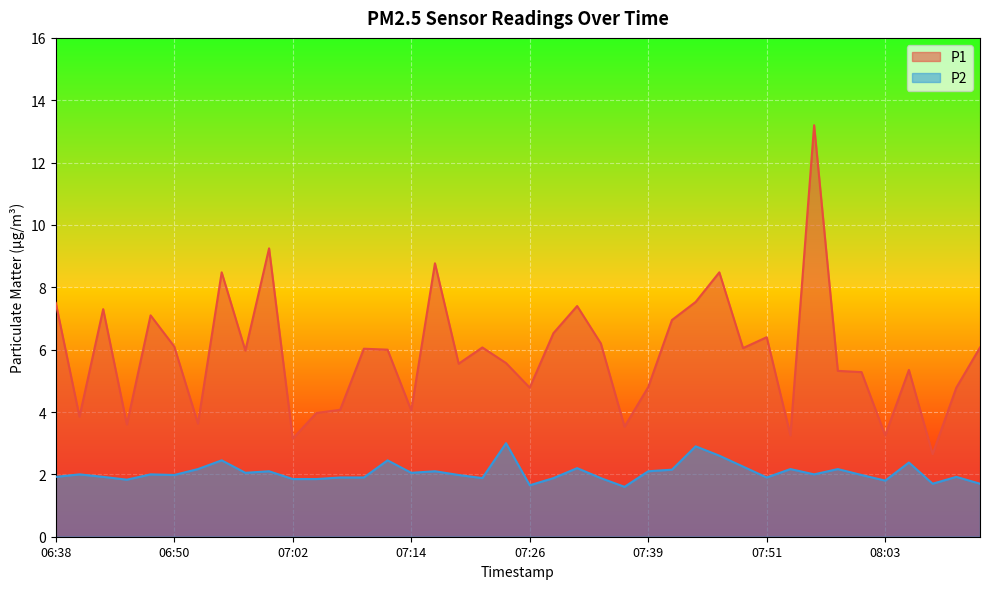

Which series changed the most between 07:26 and 08:05?

P2